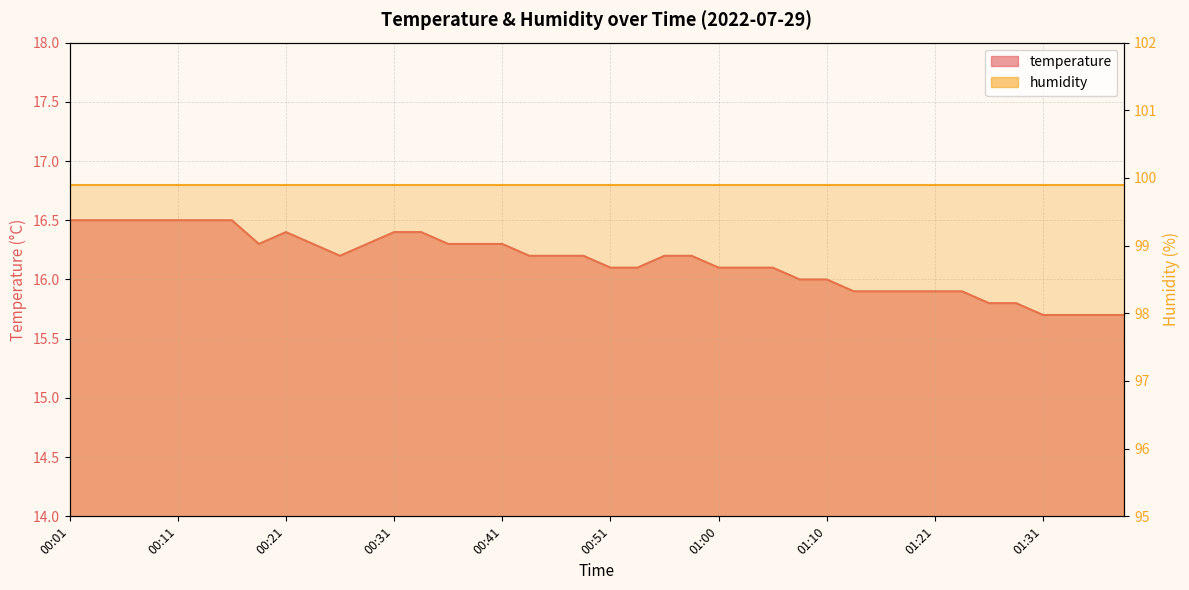

How many data points does each series have?

40